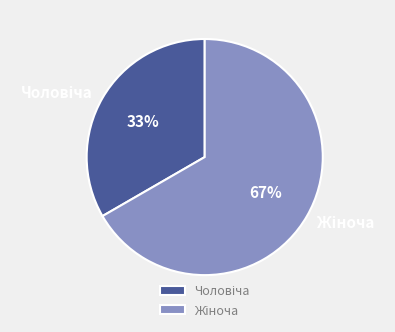

To the nearest percent, what is the average slice percentage?

50%